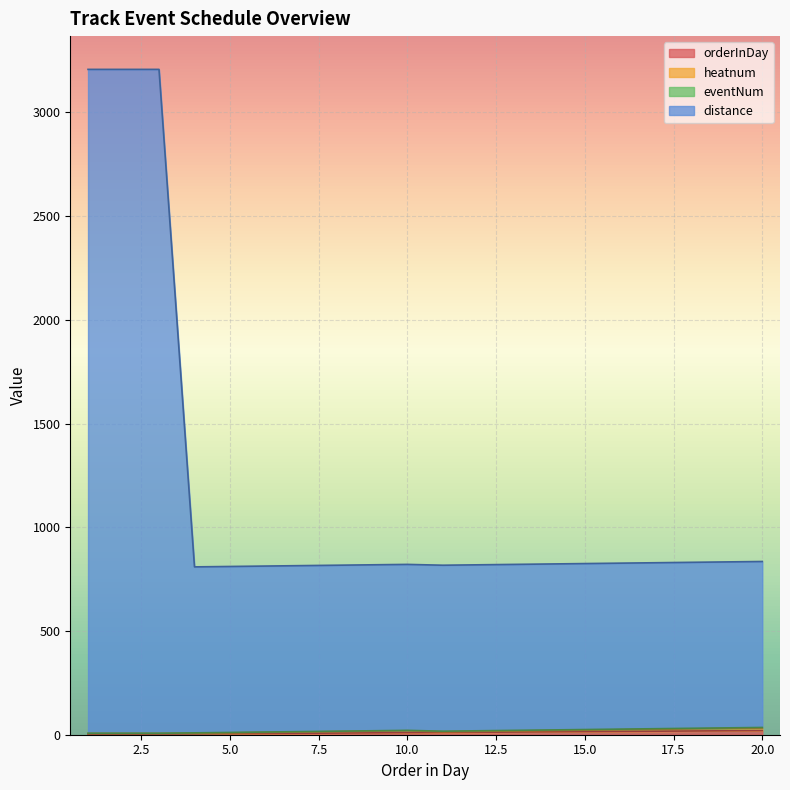

Where is distance nearest to the value 2008?

20